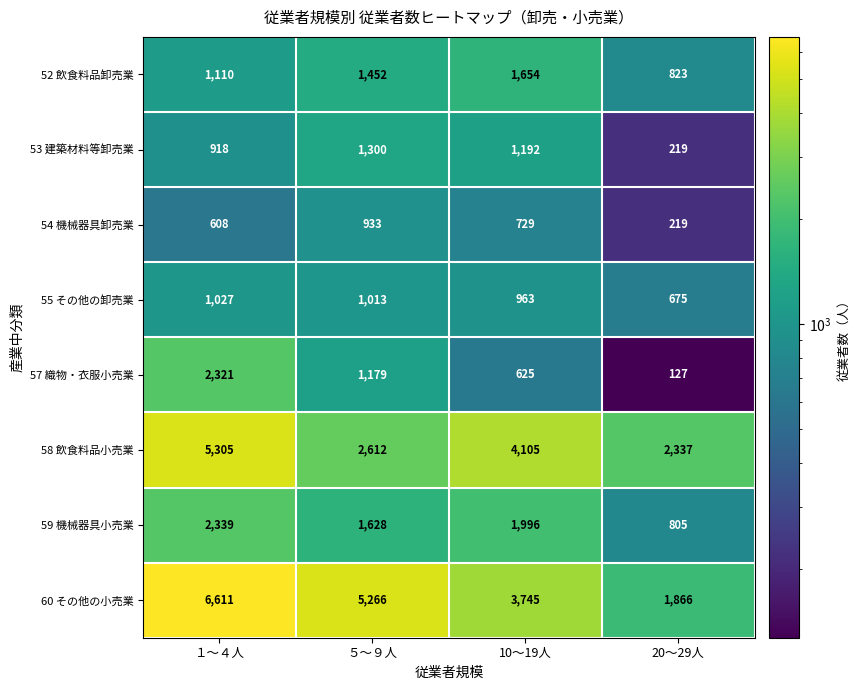

Count the number of data series in this chart.

8